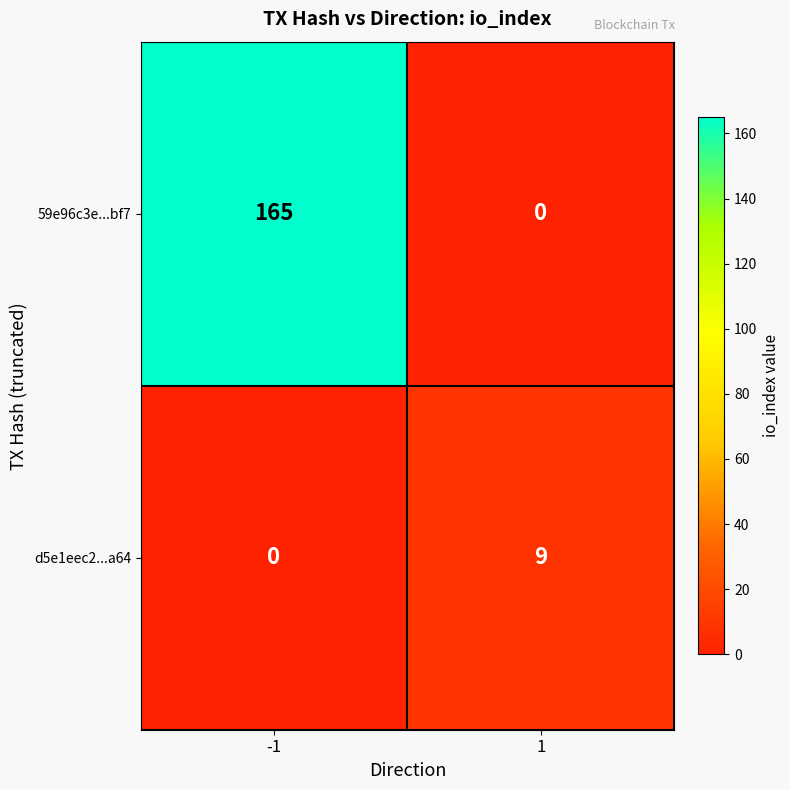

Reading right to left, list all the values displayed in this chart.

59e96c3e...bf7: 0	165
d5e1eec2...a64: 9	0